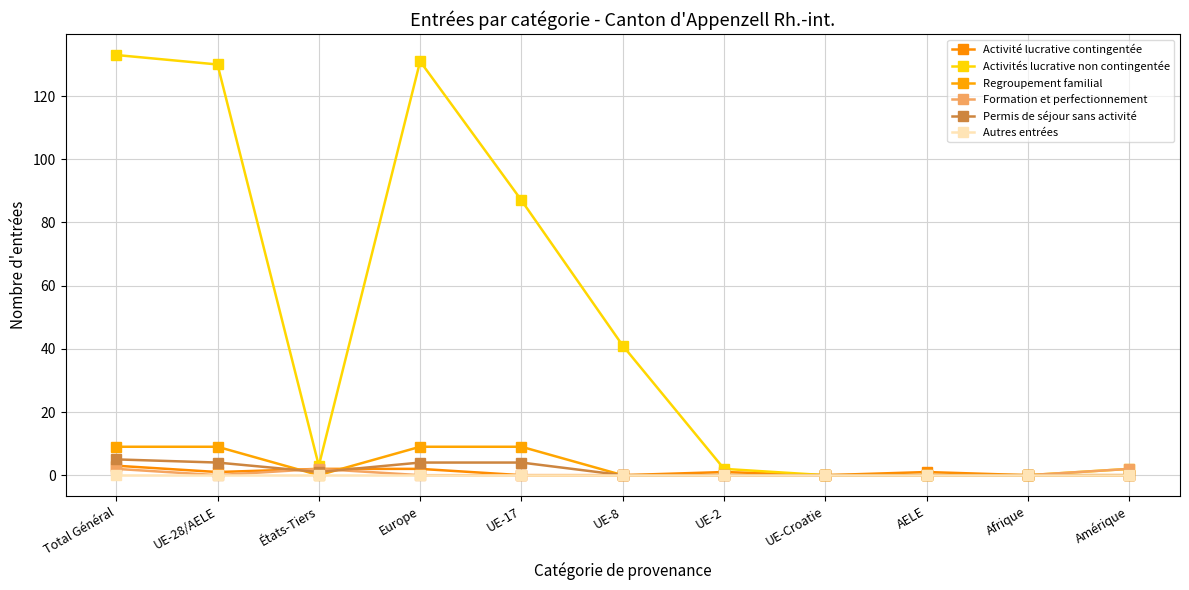

Is the value of Formation et perfectionnement at États-Tiers greater than the value of Autres entrées at États-Tiers?

Yes